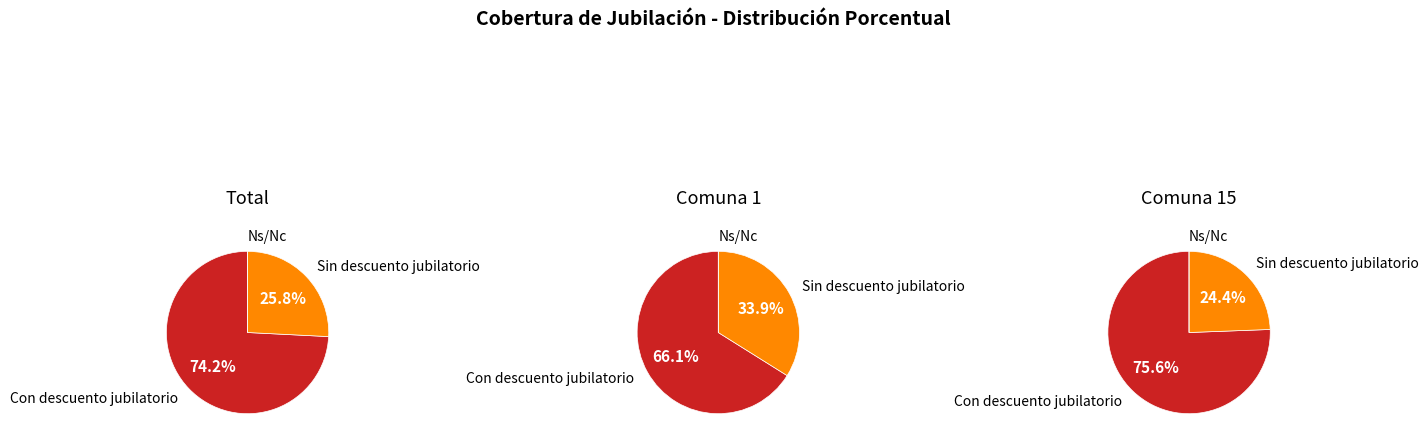

True or false: 5 accounts for 14% of the total.

False